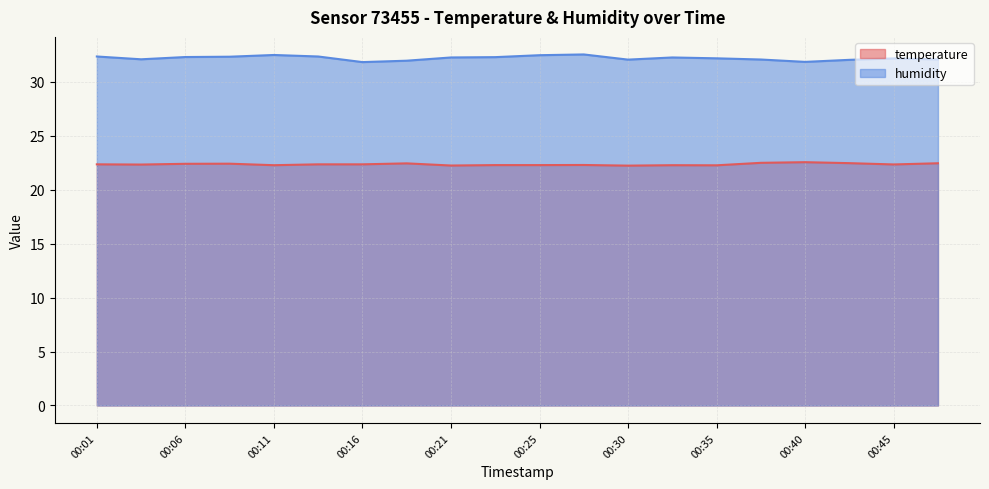

How many lines are shown in the chart?

2